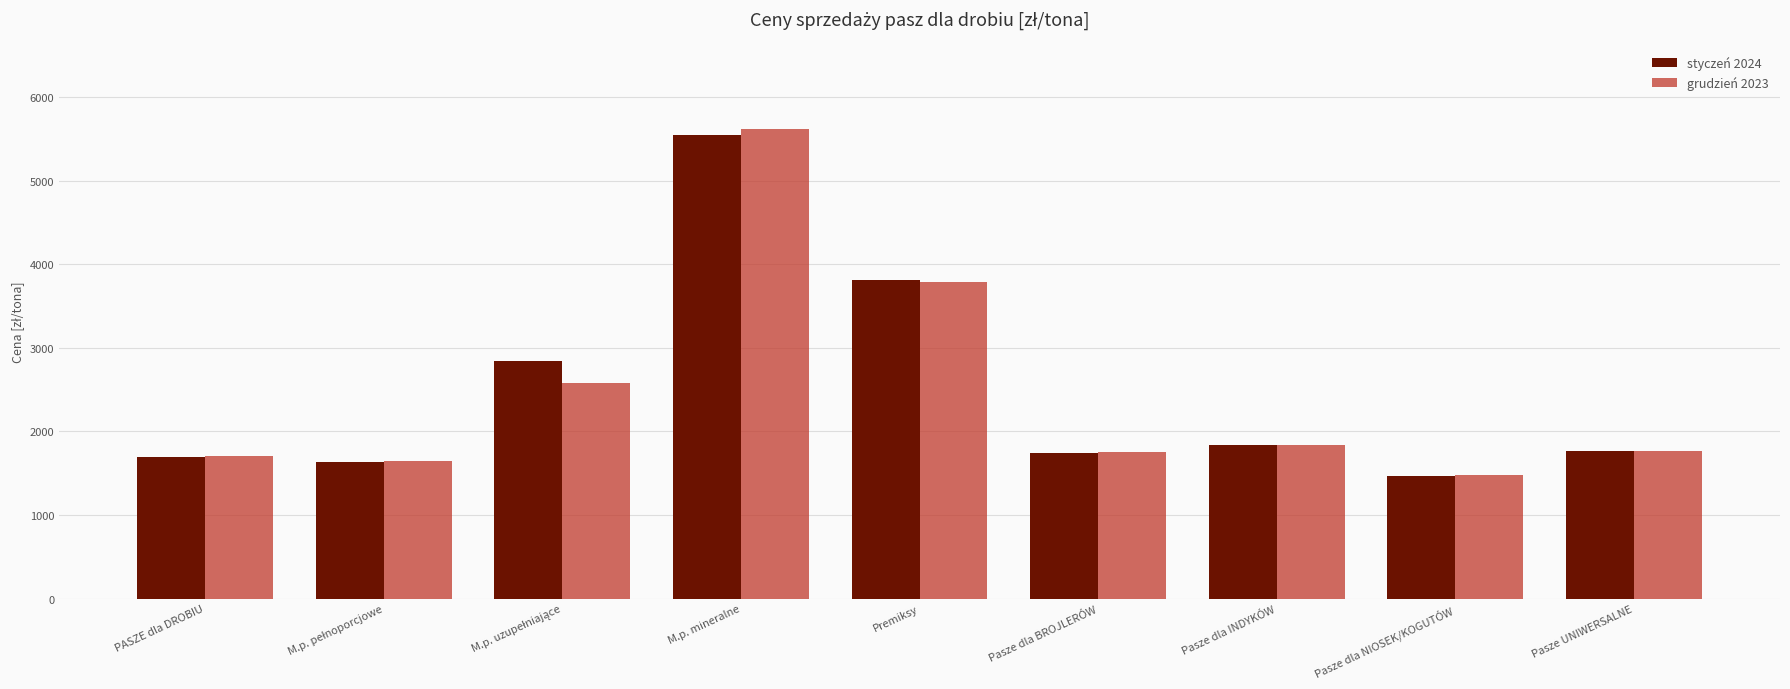

What is the difference between the highest and lowest values at Pasze dla INDYKÓW?

7.3